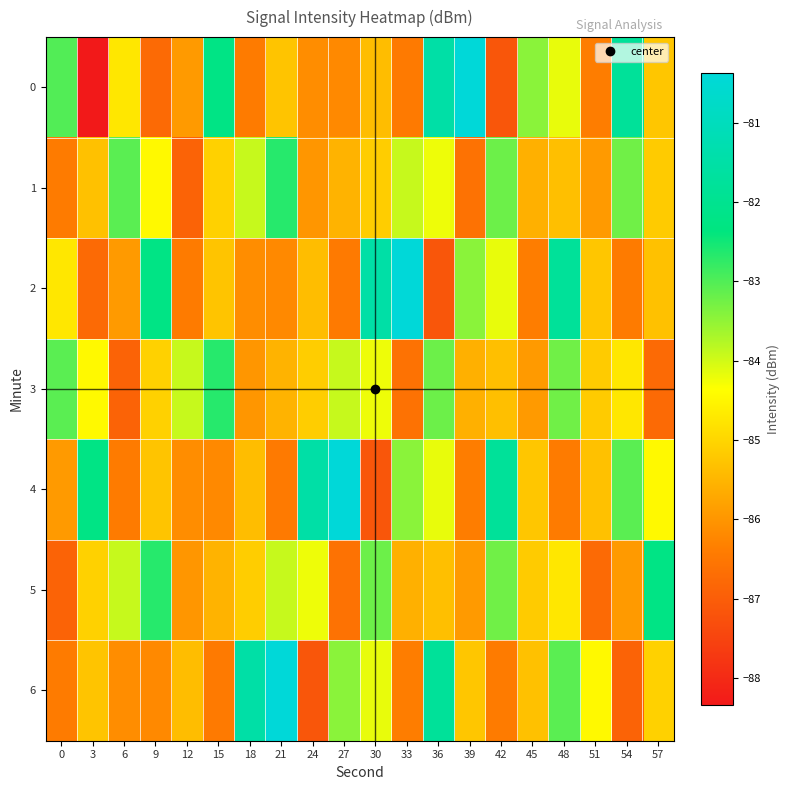

List the series in order of their peak value, lowest first.

1, 3, 5, 0, 2, 4, 6